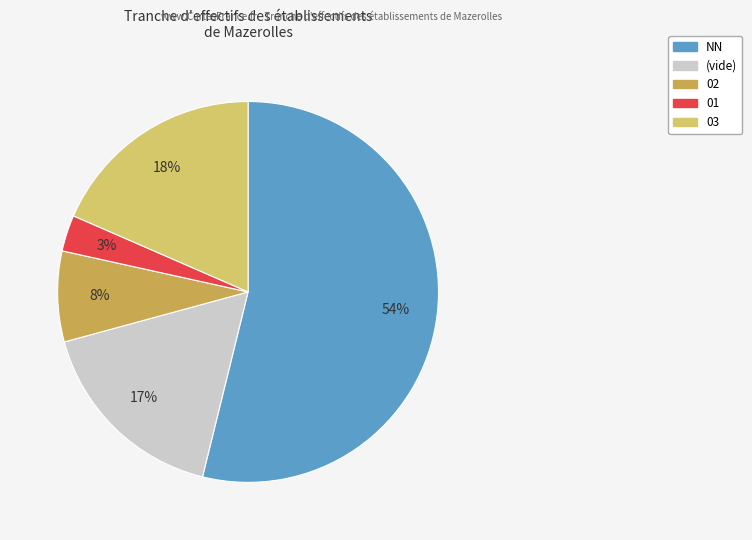

To the nearest percent, what is the average slice percentage?

20%